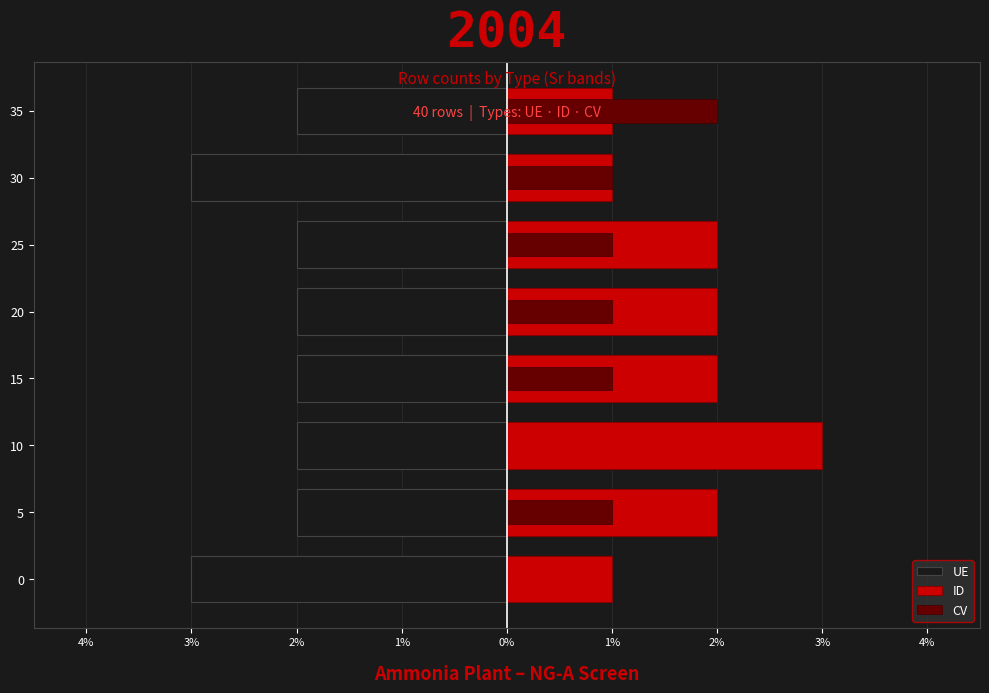

True or false: UE has a value of -3 at 3%.

False